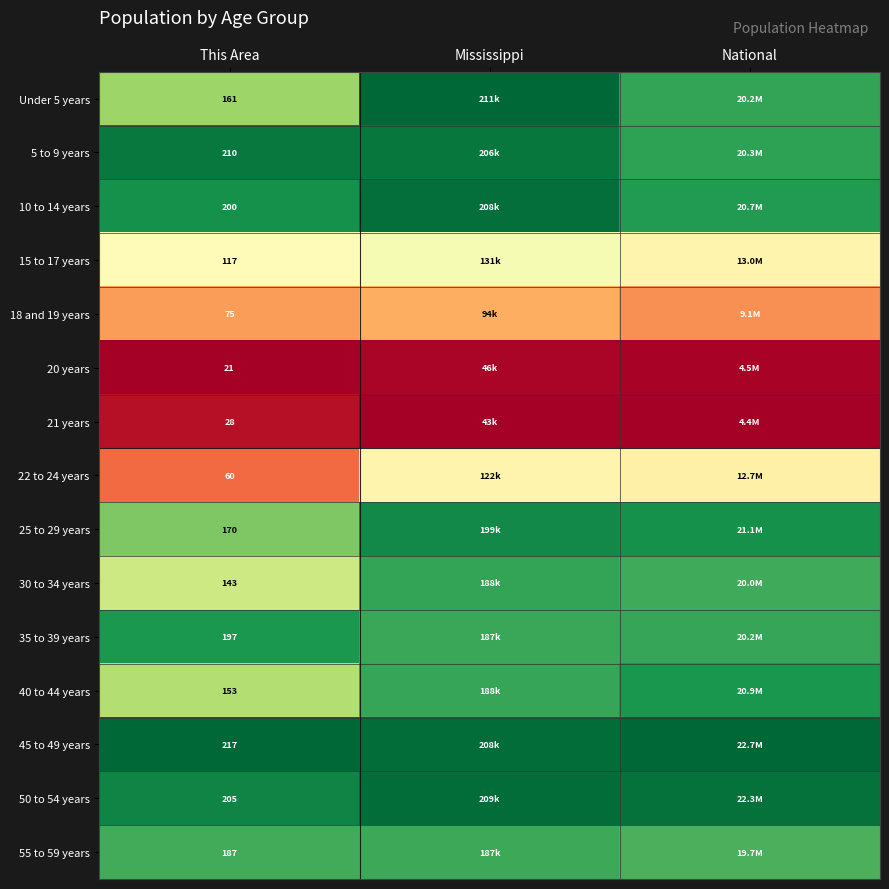

Is the value of 21 years at This Area greater than the value of 18 and 19 years at This Area?

No